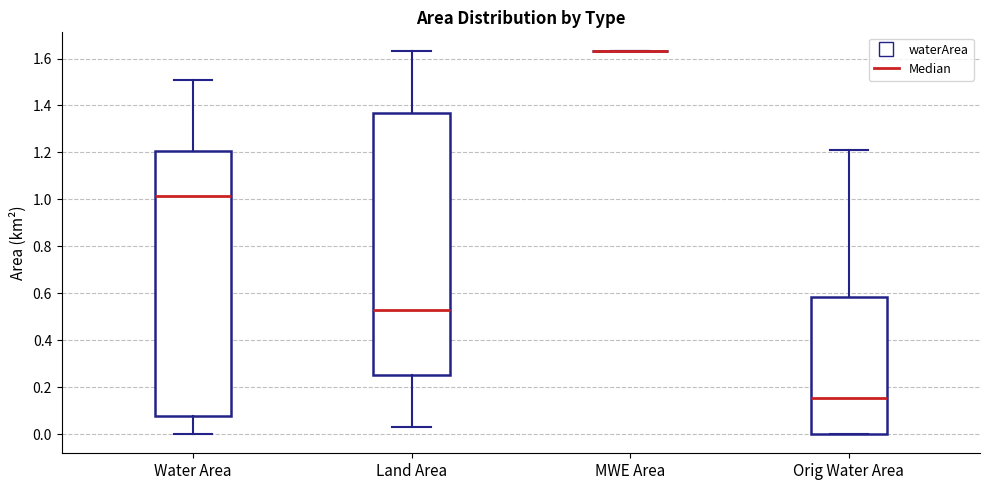

Where does the median line of the box for Land Area sit on the y-axis? The values are not printed on the chart, so give them approximately, as read against the axis.

0.54